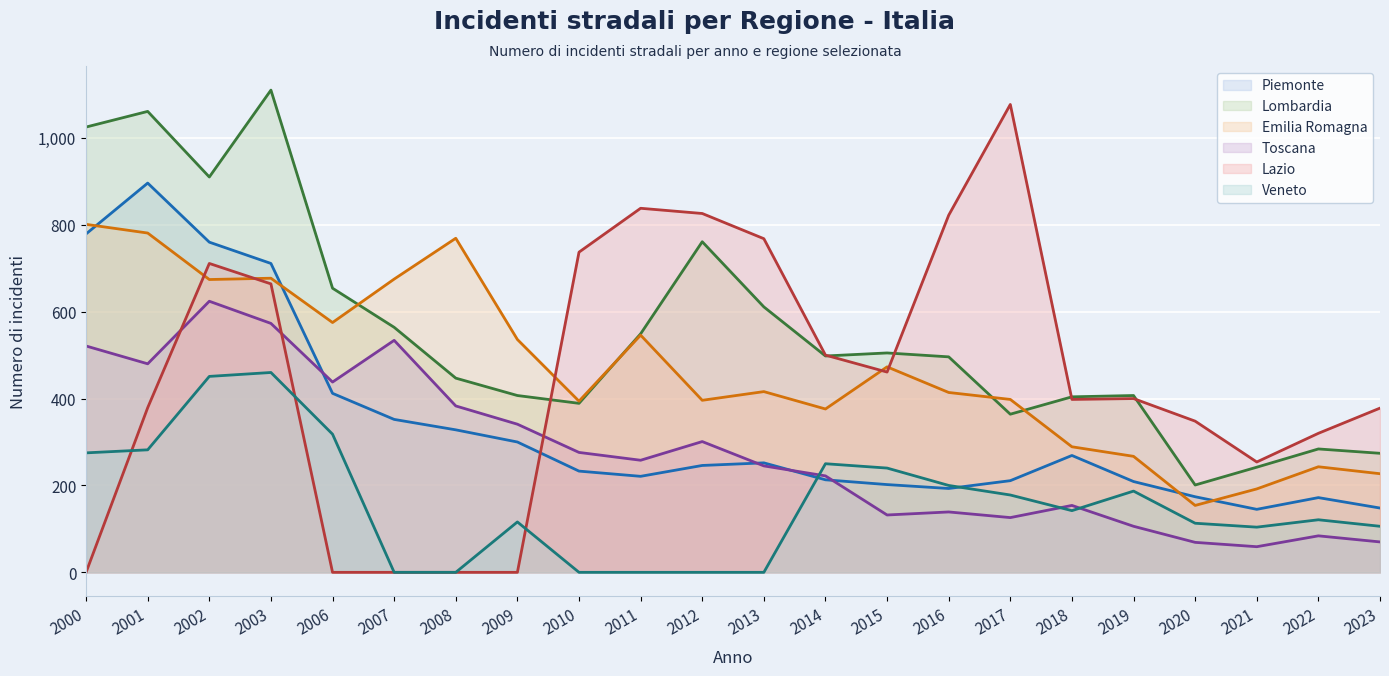

At which label is Veneto closest to 230?

2015